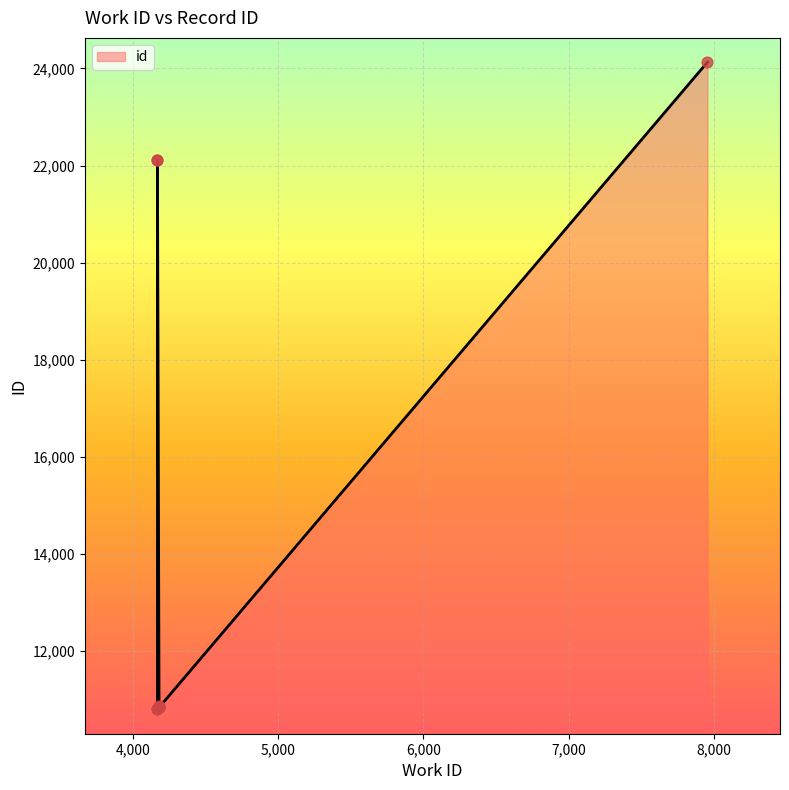

What is the ratio of the value at 4180 to the value at 4178?

1.0